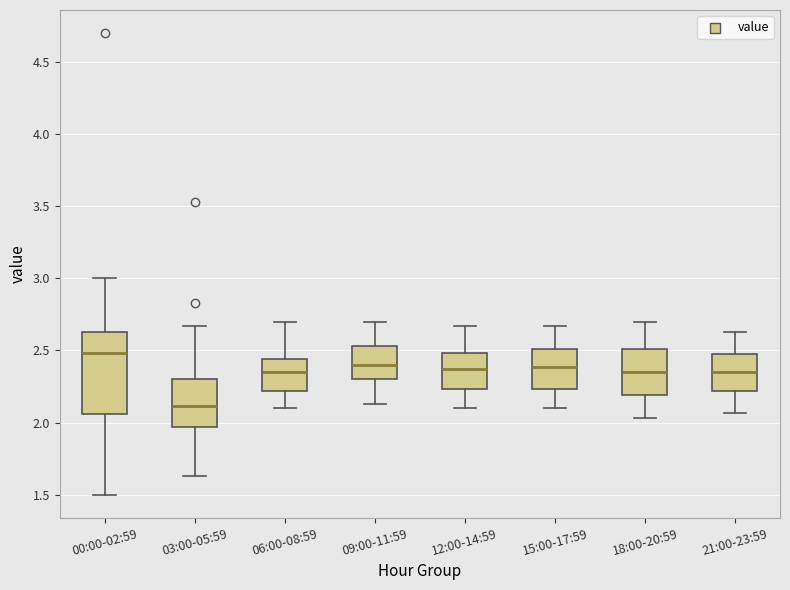

Reading left to right, transcribe this box plot: for each box, give where its median line is, the range the box spans, and where its two whiskers end, as read against the y-axis. The values are not printed on the chart, so give them approximately, as read against the axis.

00:00-02:59: median 2.50, box 2.05 to 2.65, whiskers 1.50 to 3.00
03:00-05:59: median 2.10, box 1.95 to 2.30, whiskers 1.65 to 2.65
06:00-08:59: median 2.35, box 2.20 to 2.45, whiskers 2.10 to 2.70
09:00-11:59: median 2.40, box 2.30 to 2.55, whiskers 2.15 to 2.70
12:00-14:59: median 2.35, box 2.25 to 2.50, whiskers 2.10 to 2.65
15:00-17:59: median 2.40, box 2.25 to 2.50, whiskers 2.10 to 2.65
18:00-20:59: median 2.35, box 2.20 to 2.50, whiskers 2.05 to 2.70
21:00-23:59: median 2.35, box 2.20 to 2.50, whiskers 2.05 to 2.65